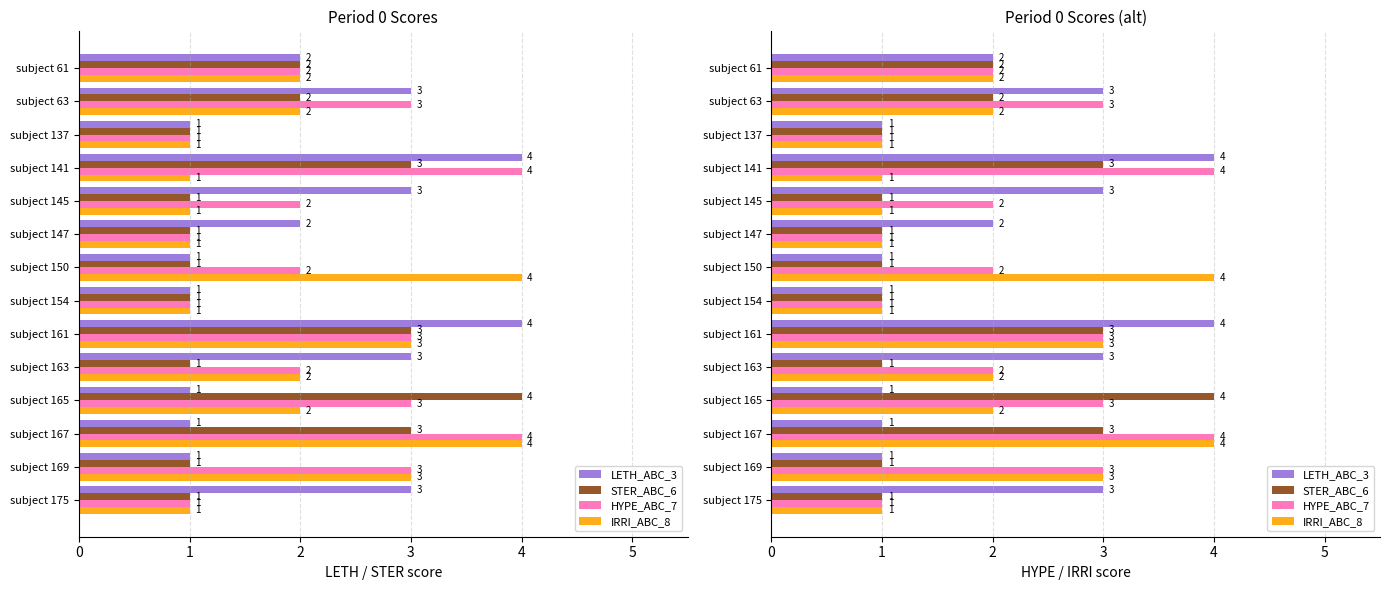

What is the total value across all series at subject 163?

8